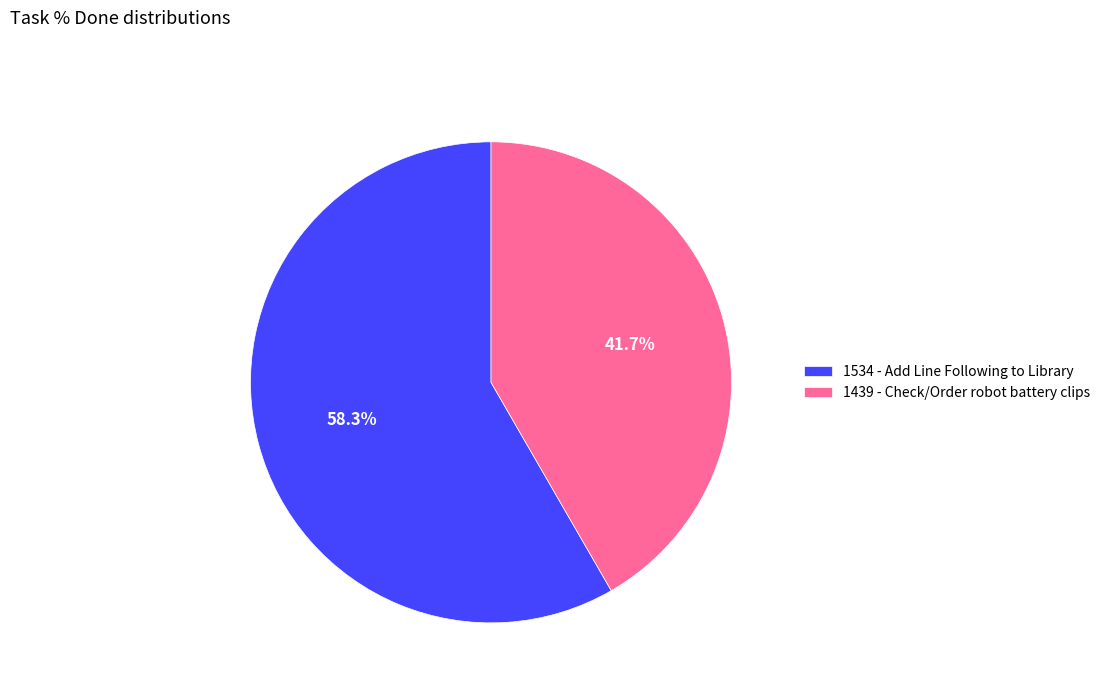

Which category has the biggest portion of the pie?

1534 - Add Line Following to Library